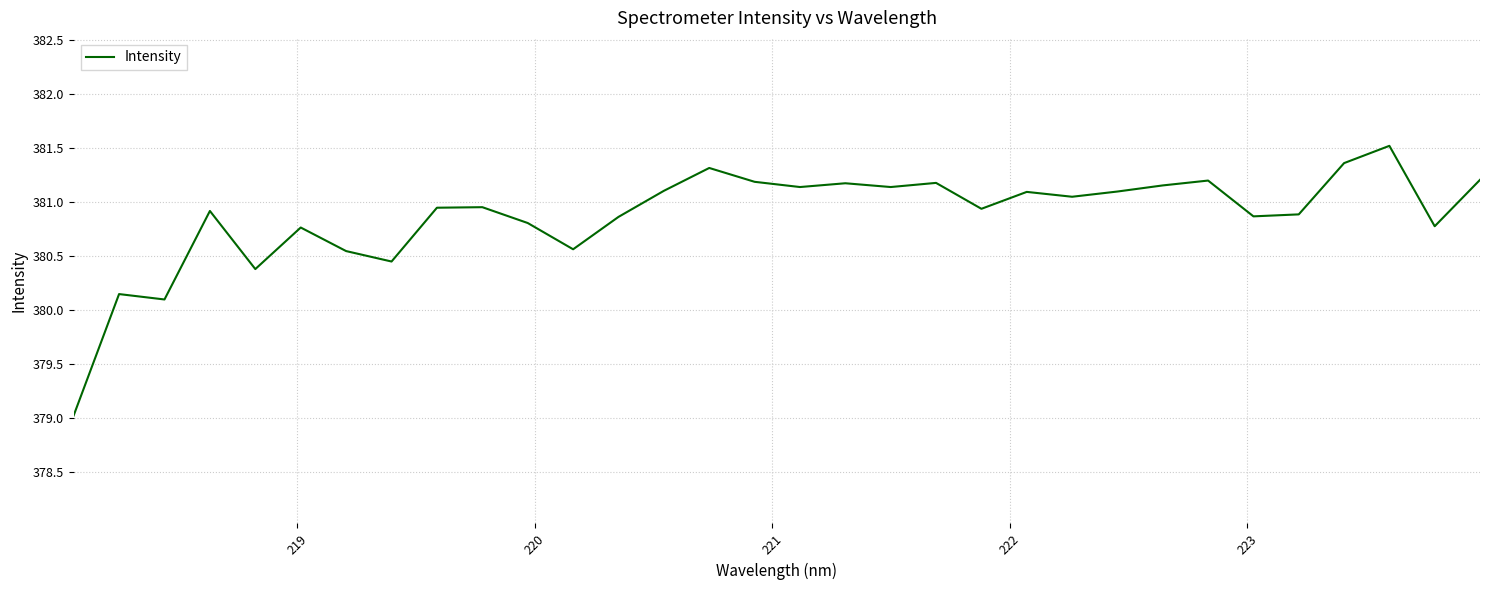

Count the number of categories in the chart.

32